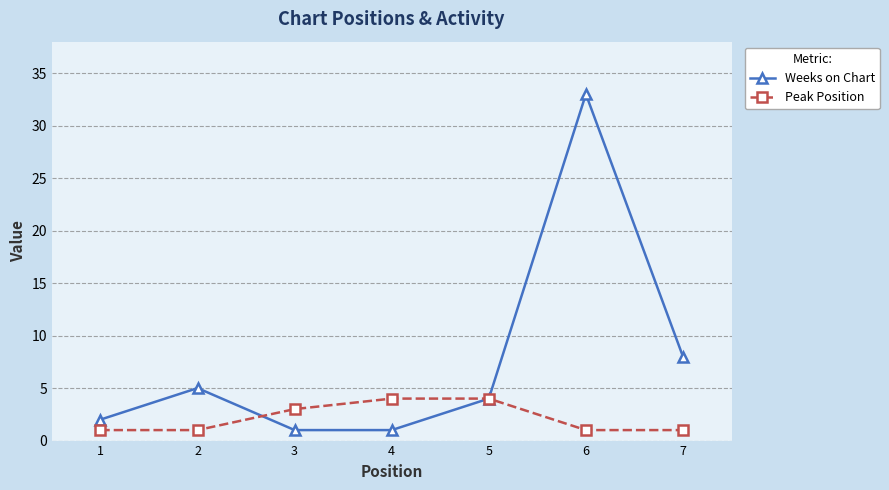

Which series has the largest range (max minus min)?

Weeks on Chart